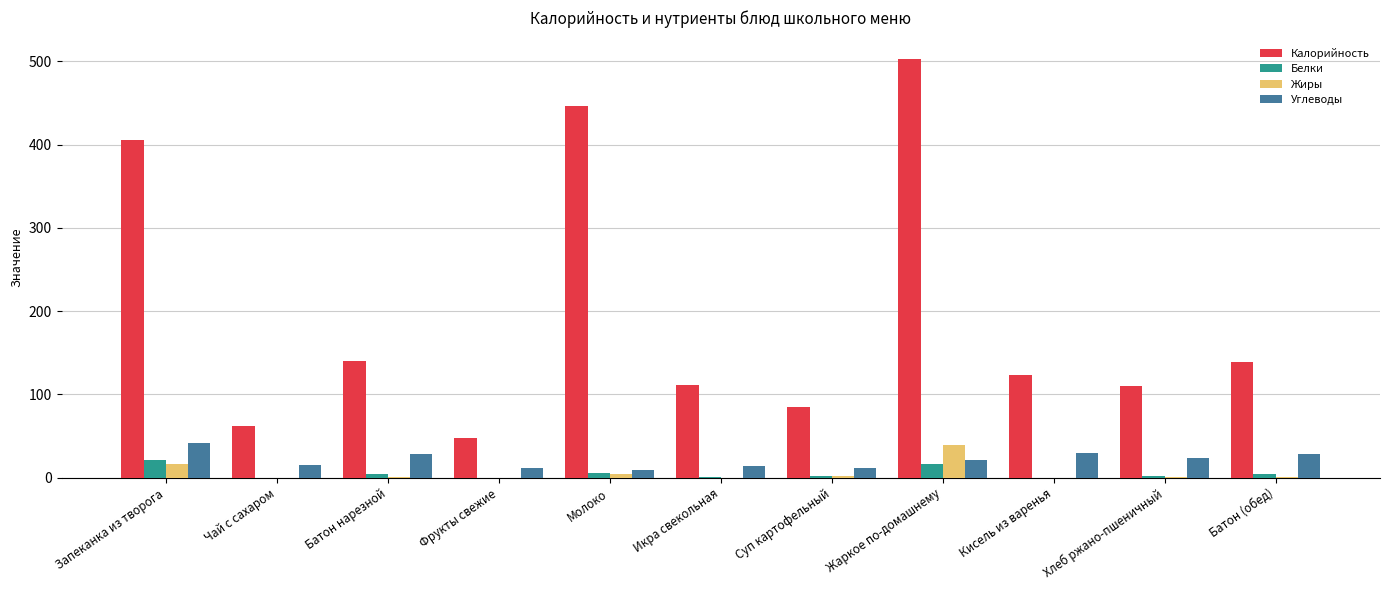

At which category is the sum across all series the highest?

Жаркое по-домашнему